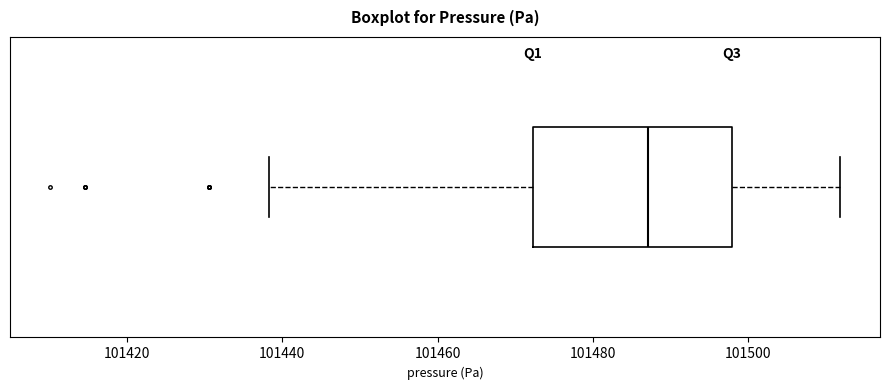

Where is the right edge of the box on the x-axis? The values are not printed on the chart, so give them approximately, as read against the axis.

101498